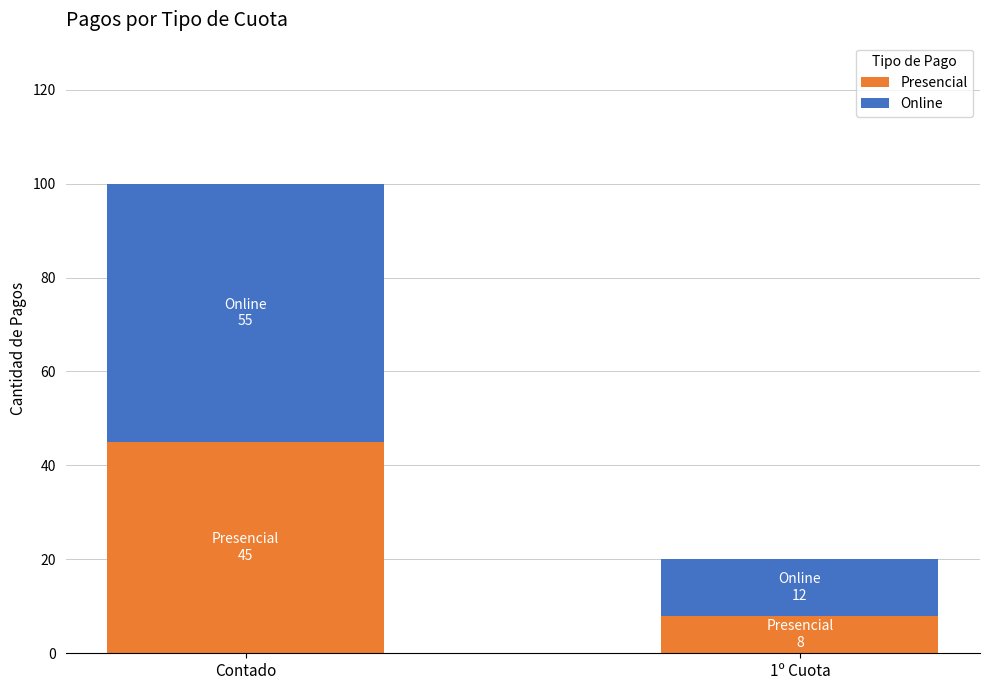

The Presencial series shows 15 at Contado. True or false?

False